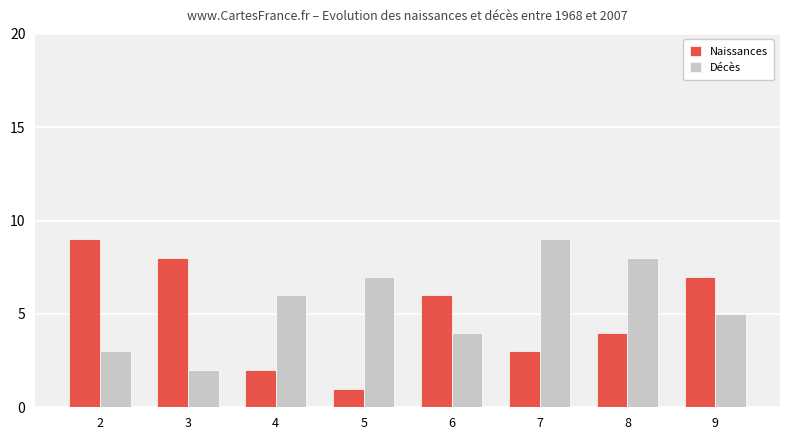

What is the spread (max minus min) of values at 5?

6